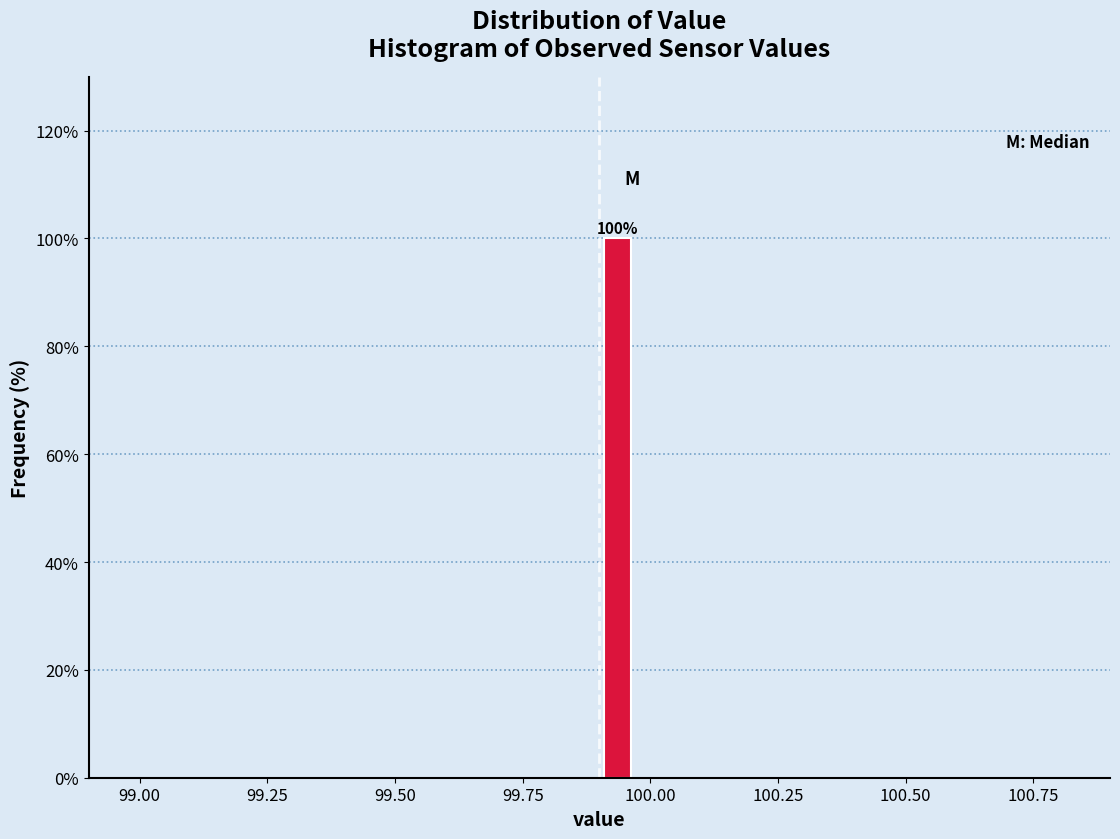

Around what value on the x-axis is the tallest bar? Give the approximate position of its centre, as read against the axis.

99.95